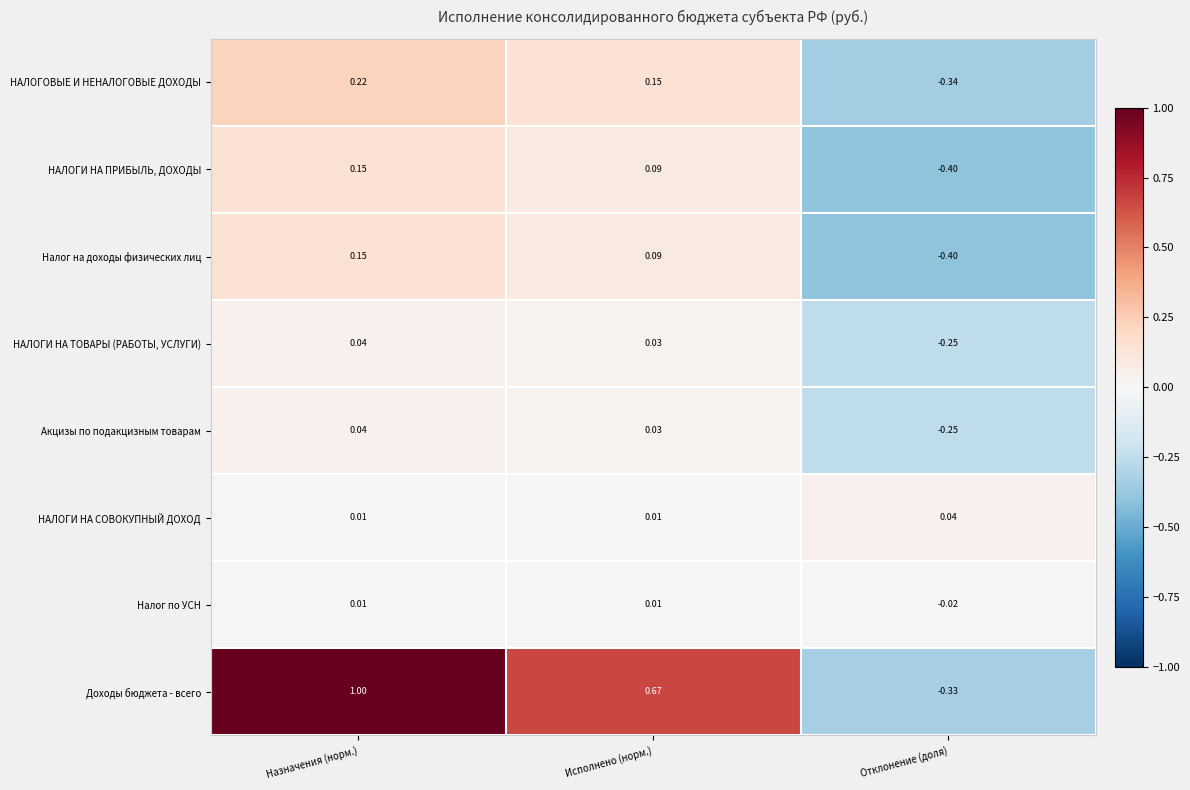

At which category is the sum across all series the highest?

Назначения (норм.)